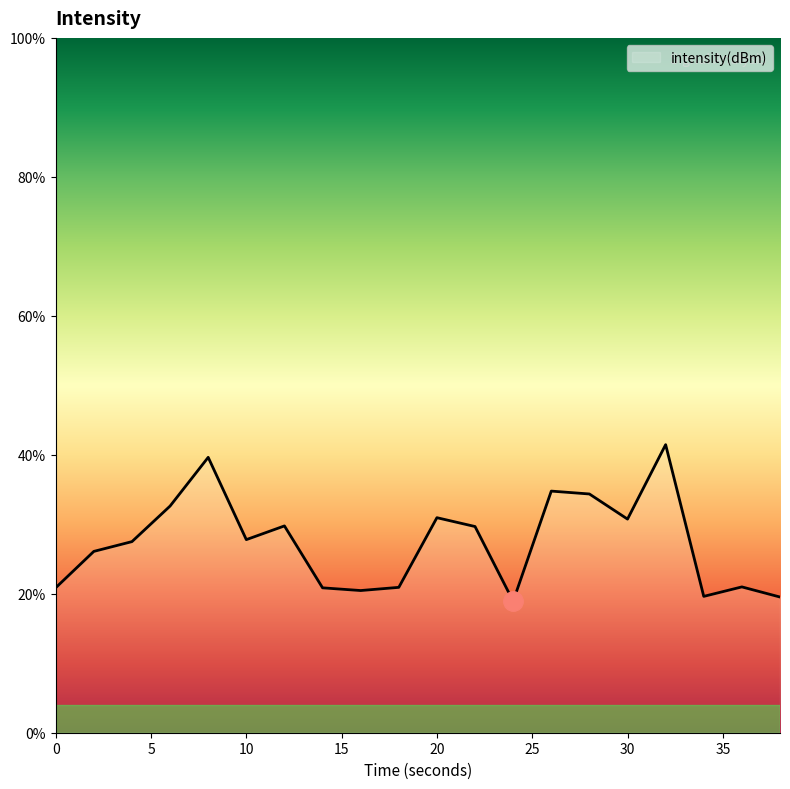

What is the smallest value displayed?

18.9